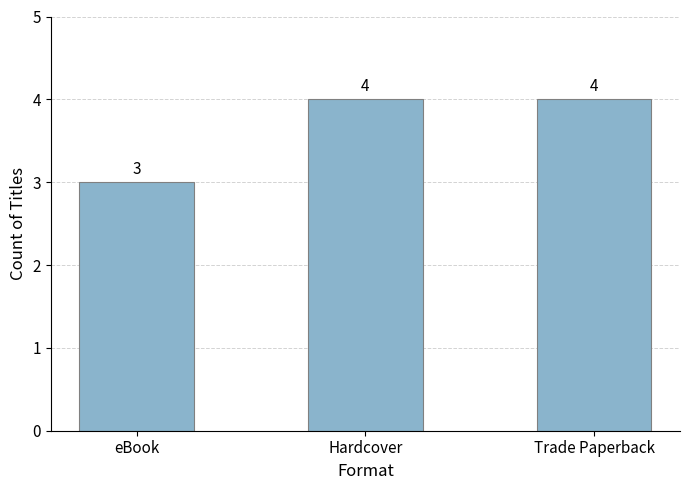

What is the change in value from eBook to Hardcover?

+1